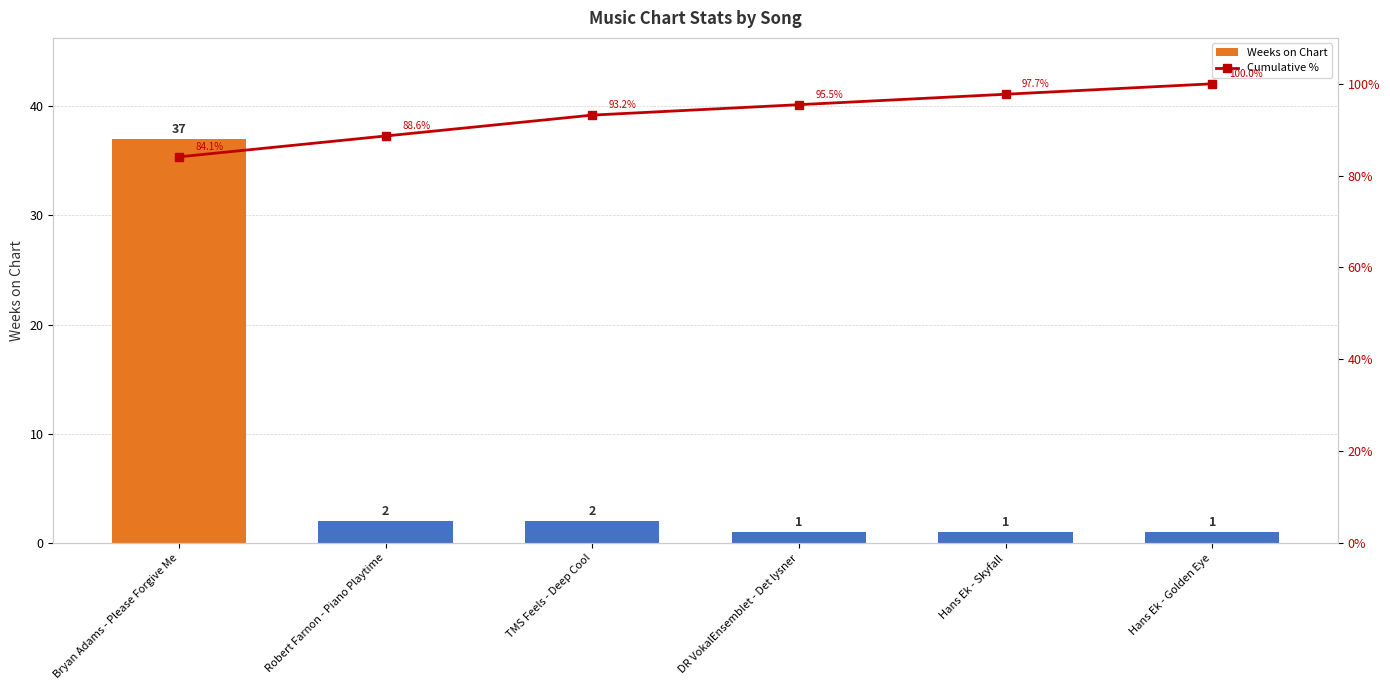

What is the value of the Weeks on Chart bar at the 4th from the left?

1